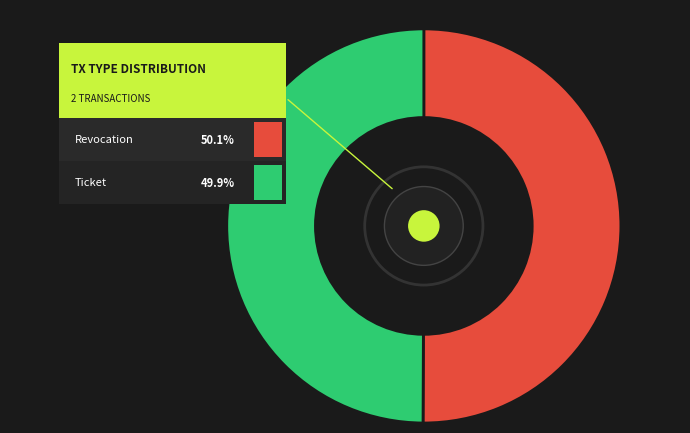

What is the smallest slice in the pie chart?

Ticket